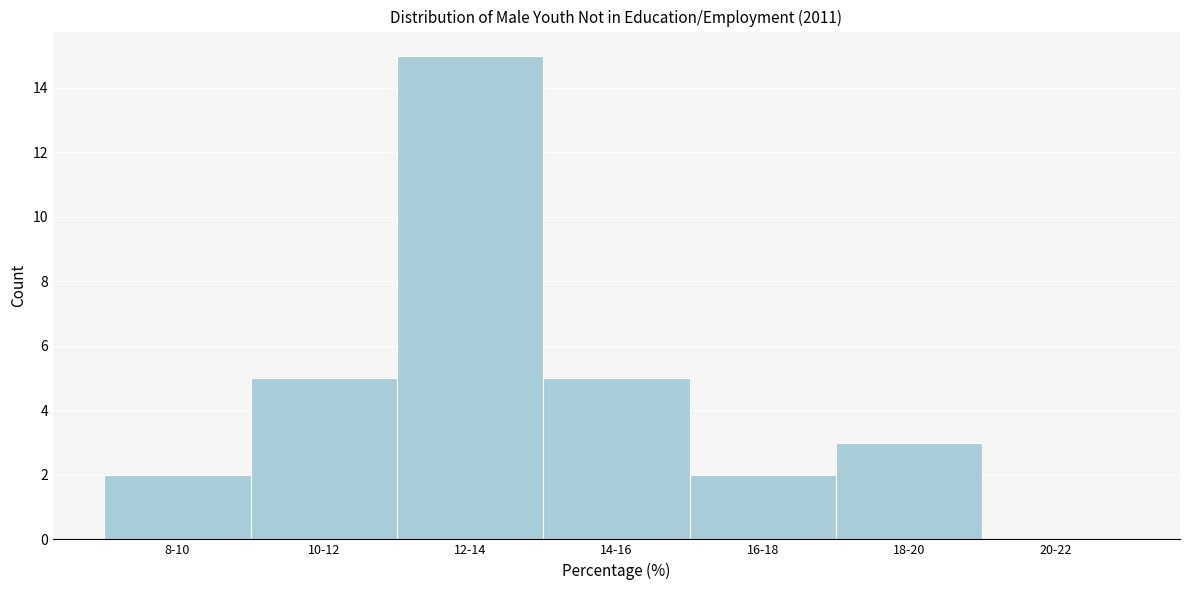

Reading right to left, what are all the values shown in this chart?

20-22=0	18-20=3	16-18=2	14-16=5	12-14=15	10-12=5	8-10=2